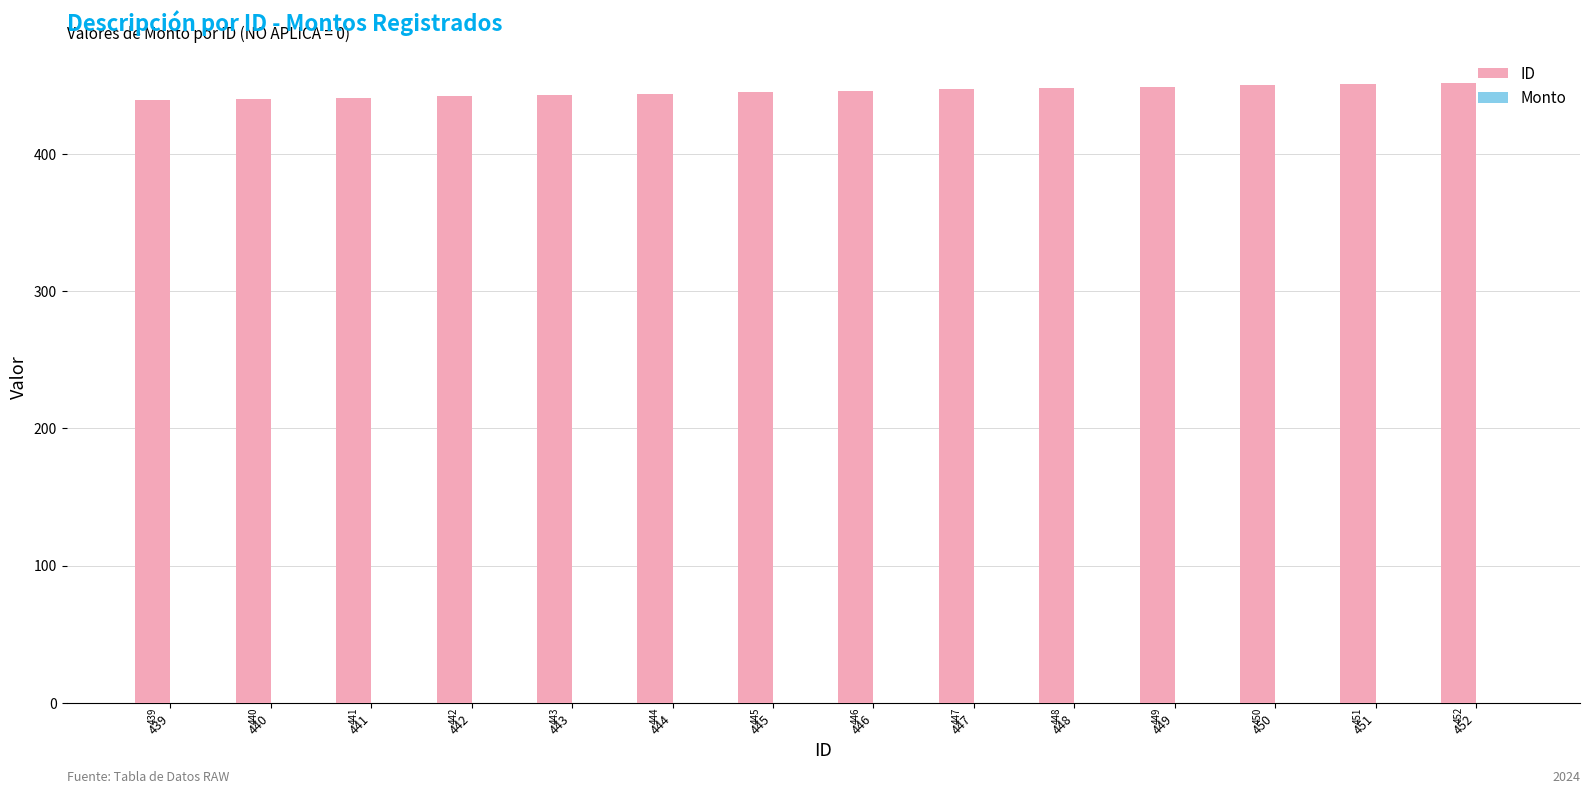

Which has a higher value, 450 or 445?

450